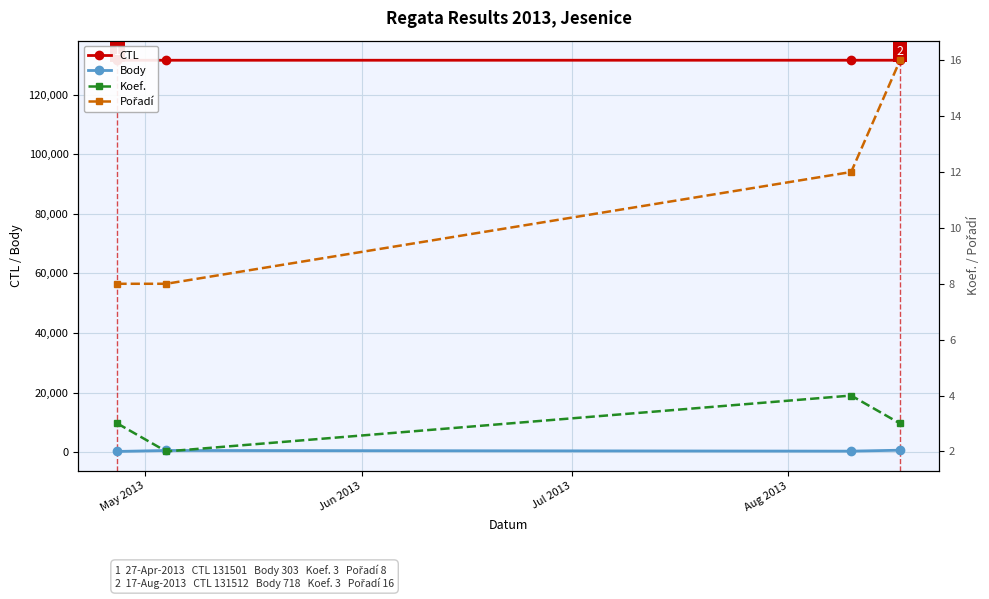

Which series has the largest total across all categories?

CTL